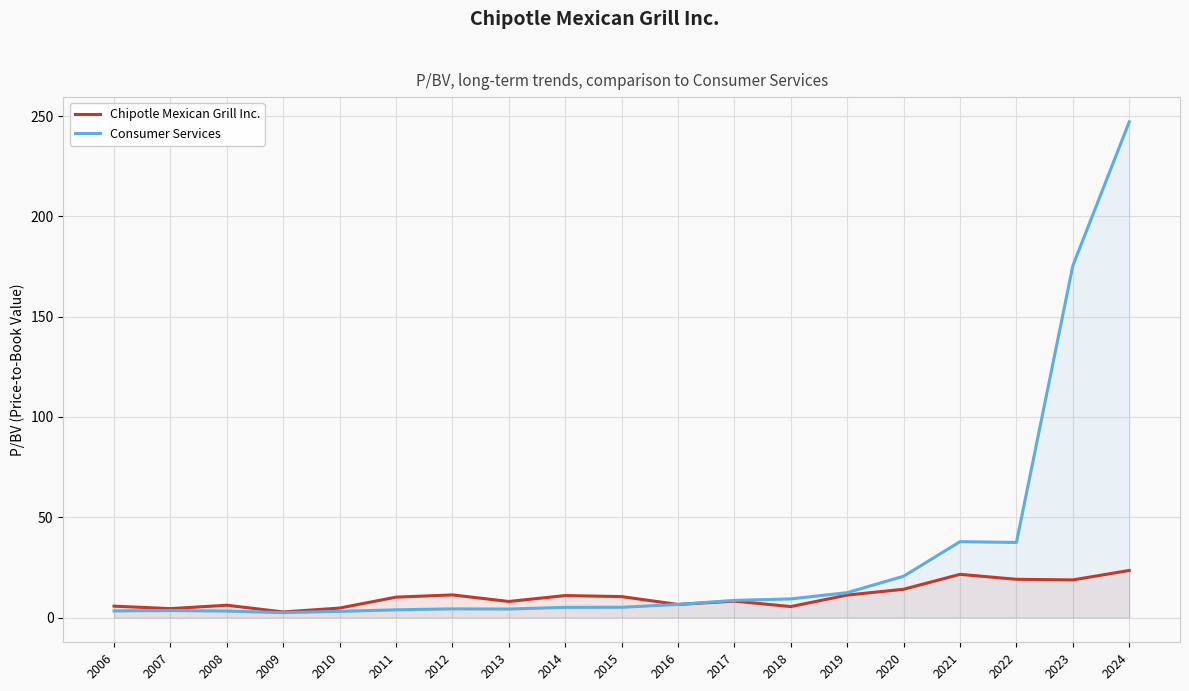

Reading left to right, extract all data points from this chart.

Chipotle Mexican Grill Inc.: 2006=5.7	2007=4.4	2008=6.1	2009=2.8	2010=4.7	2011=10.2	2012=11.3	2013=8.0	2014=10.9	2015=10.4	2016=6.5	2017=8.2	2018=5.5	2019=11.2	2020=14.1	2021=21.5	2022=19.1	2023=18.7	2024=23.5
Consumer Services: 2006=3.3	2007=3.5	2008=3.2	2009=2.4	2010=3.1	2011=3.8	2012=4.3	2013=4.2	2014=5.1	2015=5.1	2016=6.5	2017=8.5	2018=9.3	2019=12.4	2020=20.6	2021=37.8	2022=37.4	2023=175.4	2024=247.1